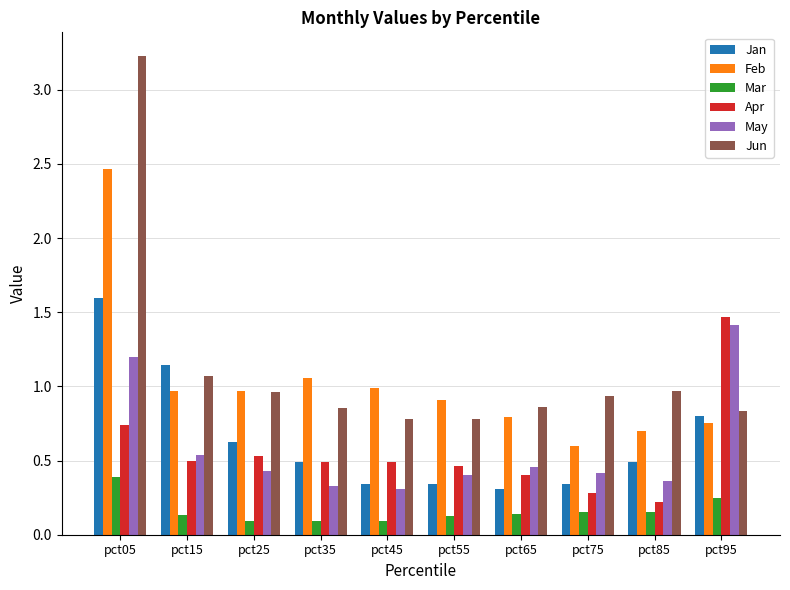

What is the maximum value shown in the chart?

3.2